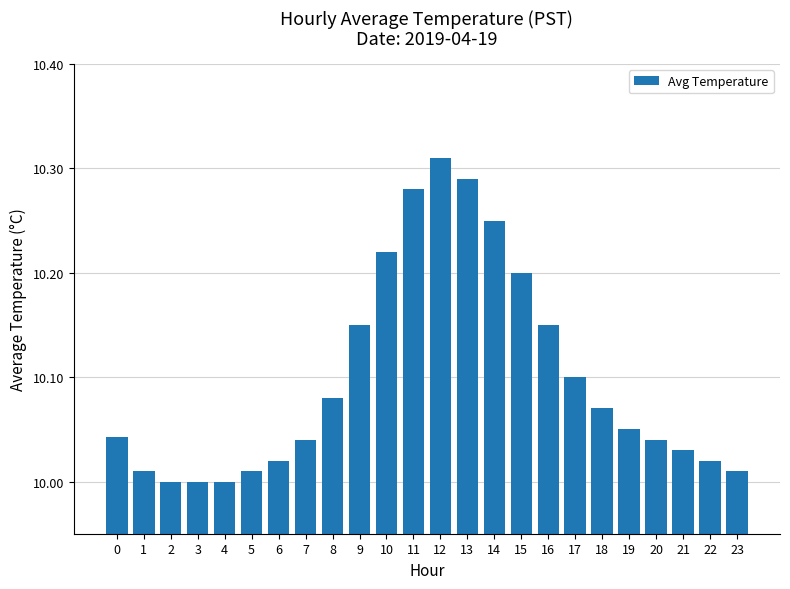

How many data points does each series have?

24